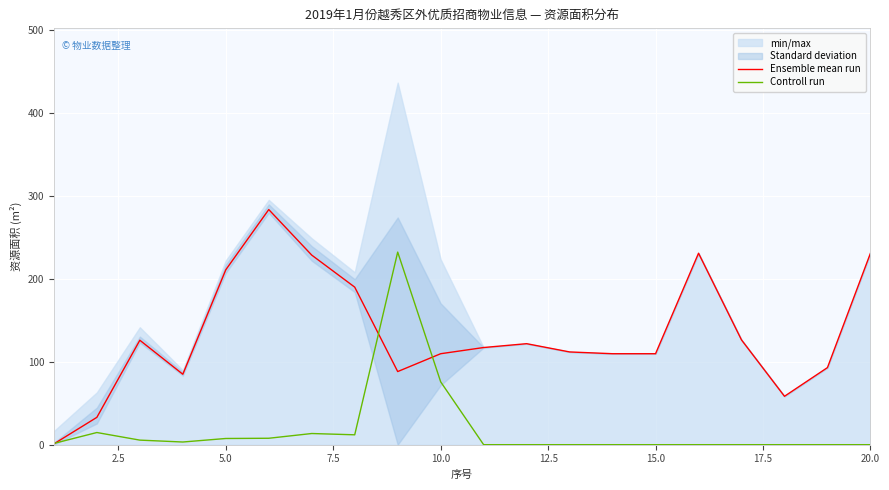

What is the maximum value for Controll run?

232.3